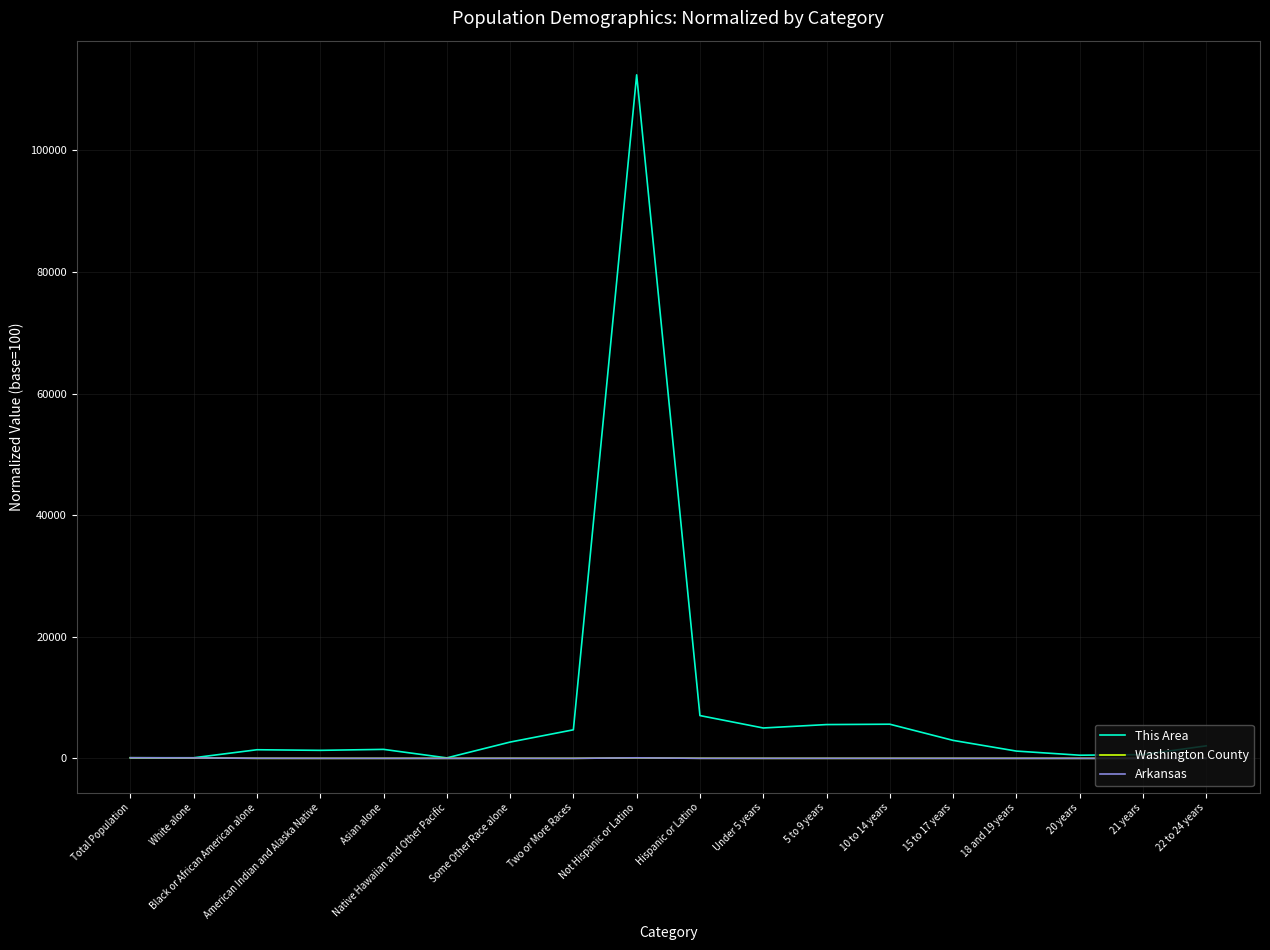

Which series has the widest spread of values?

This Area